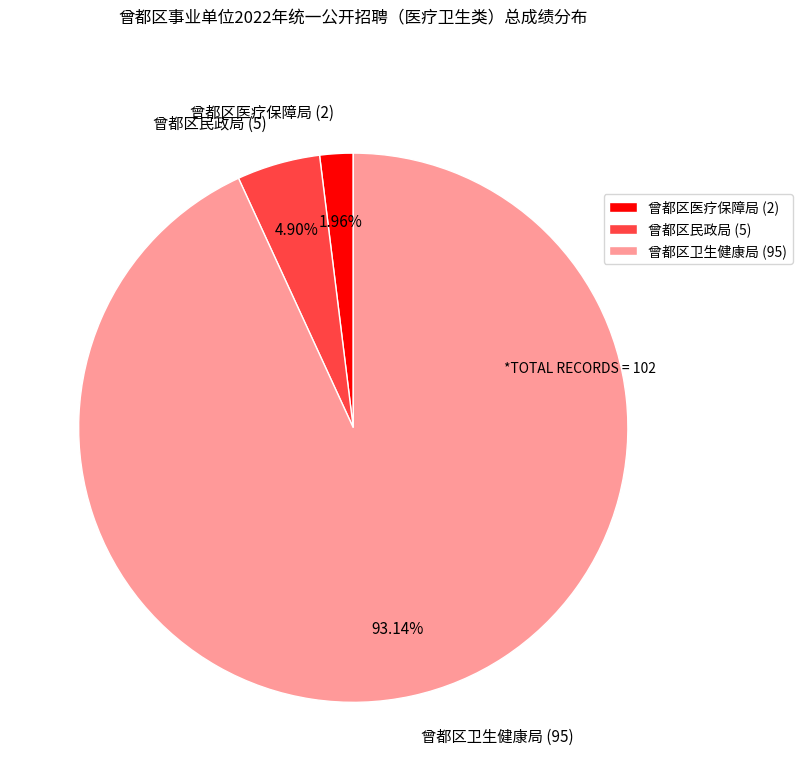

Rank the categories by value from lowest to highest.

曾都区医疗保障局, 曾都区民政局, 曾都区卫生健康局